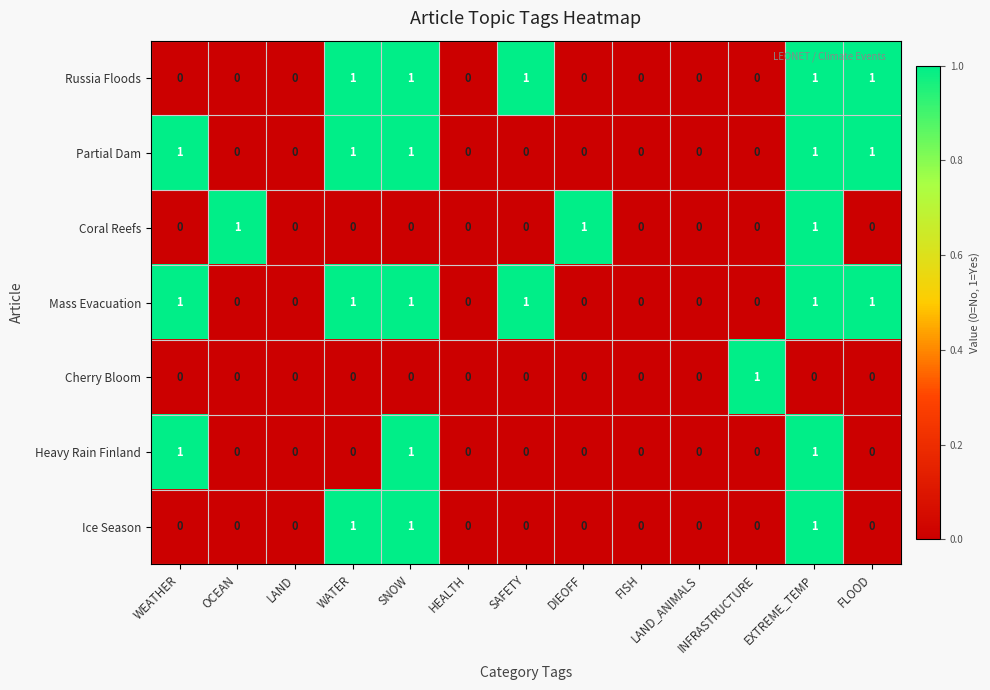

Which series changed the most between WATER and SNOW?

Heavy Rain Finland